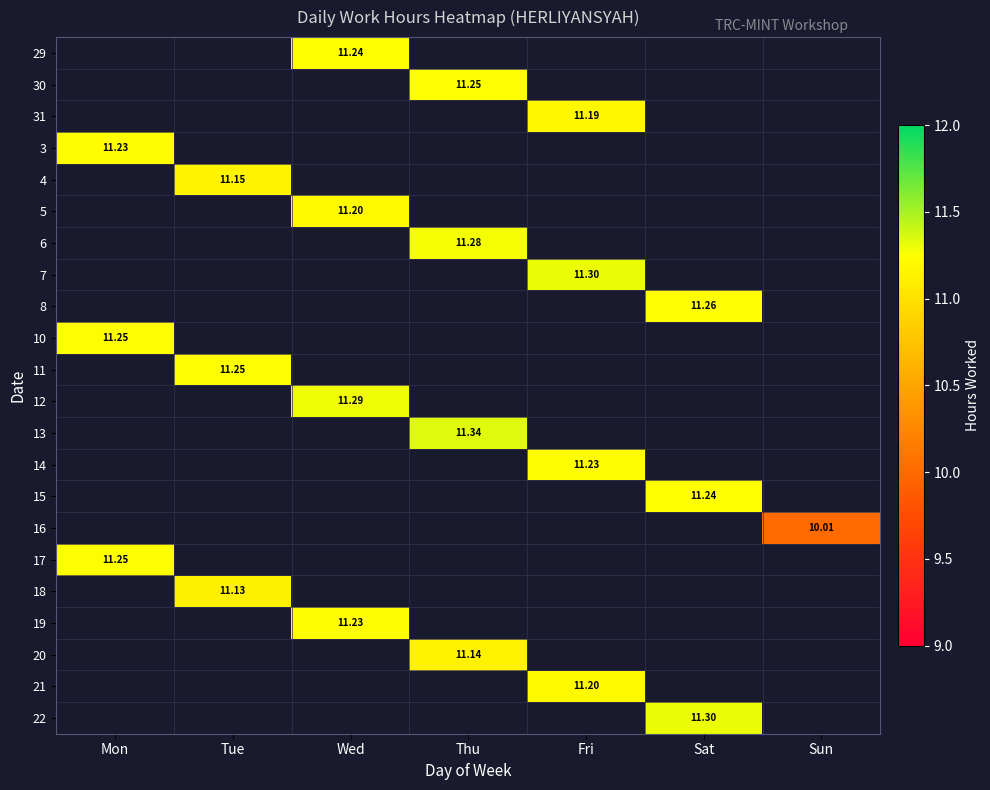

At how many categories does at least one series exceed 4?

7